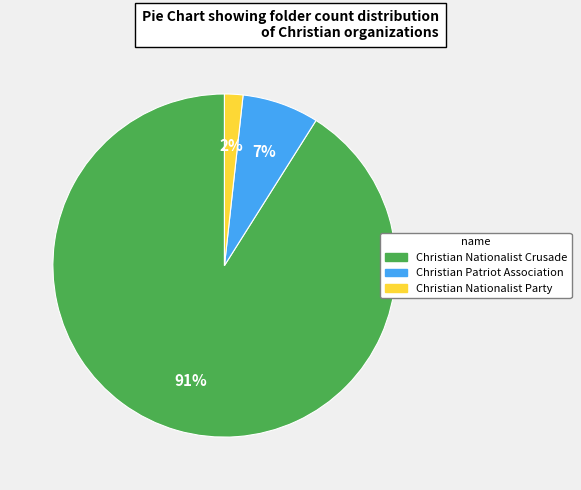

Rank the categories by value from highest to lowest.

Christian Nationalist Crusade, Christian Patriot Association, Christian Nationalist Party